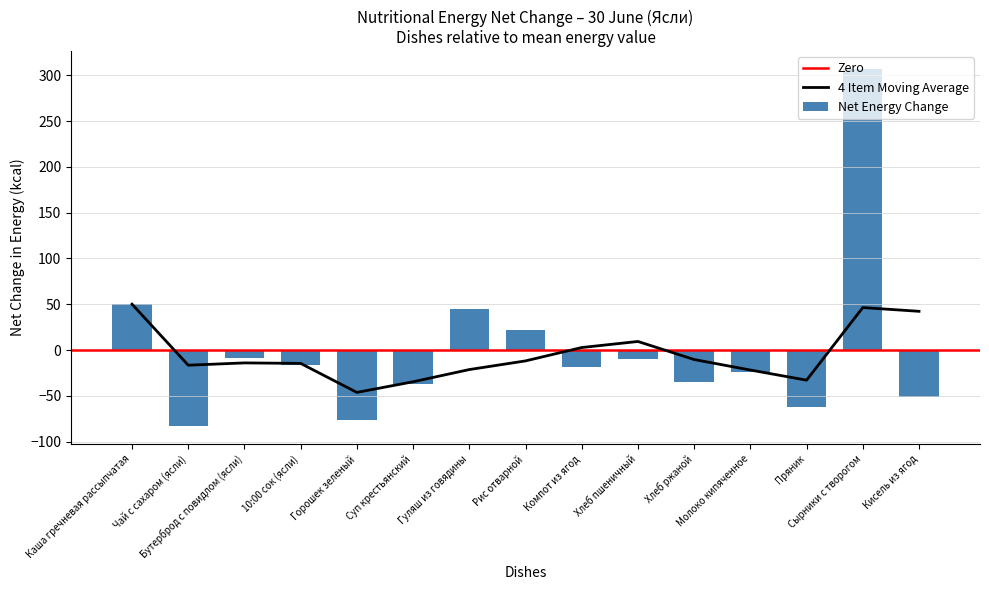

What is the minimum value for 4 Item Moving Average?

-46.3